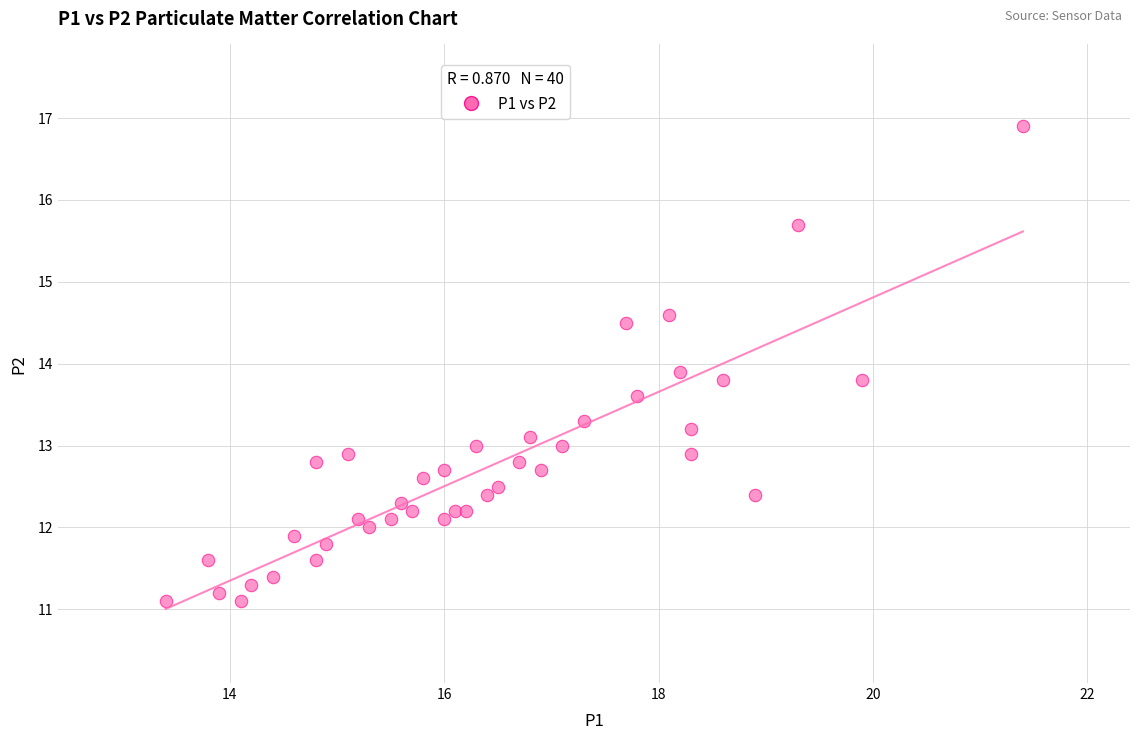

What Y value in the scatter plot is closest to 14?

13.9